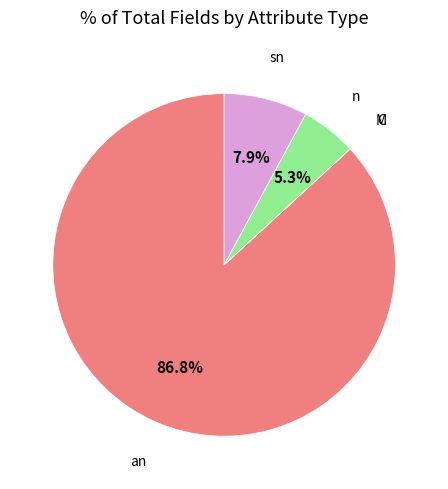

How much of the chart is everything except sn?

92.1%